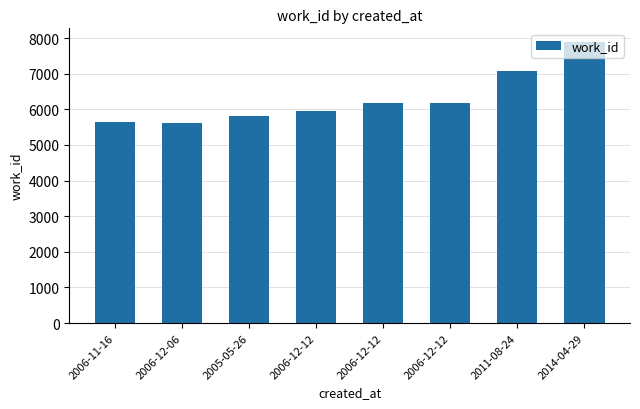

How many categories are shown in the chart?

8